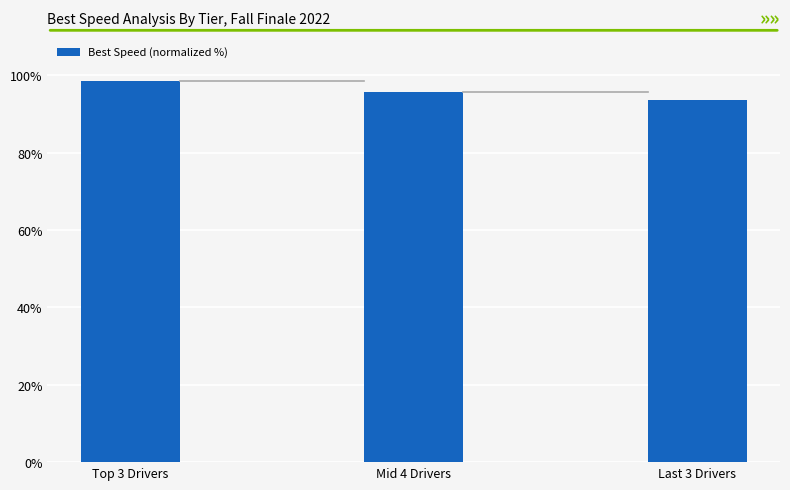

Approximately how many times larger is the value at Top 3 Drivers compared to Last 3 Drivers?

1.1